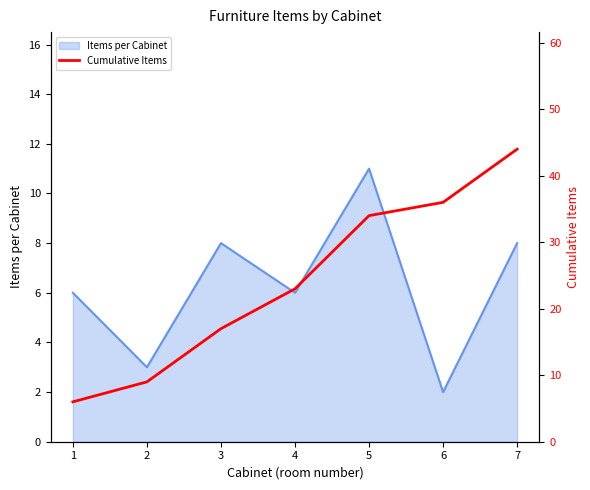

Reading left to right, extract all data points from this chart.

1=6	2=9	3=17	4=23	5=34	6=36	7=44